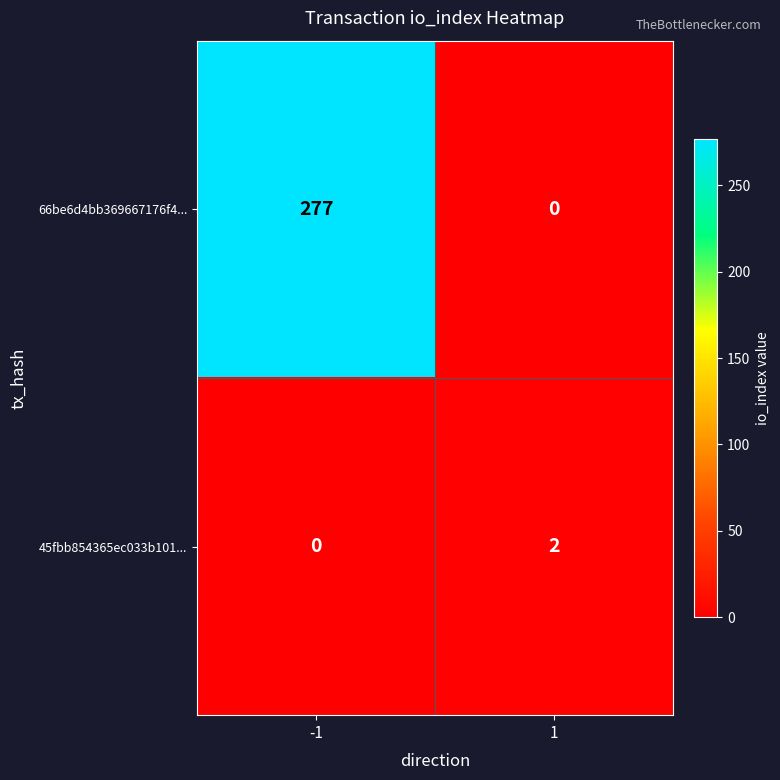

List the series in order of their overall mean, highest first.

66be6d4bb369667176f4..., 45fbb854365ec033b101...